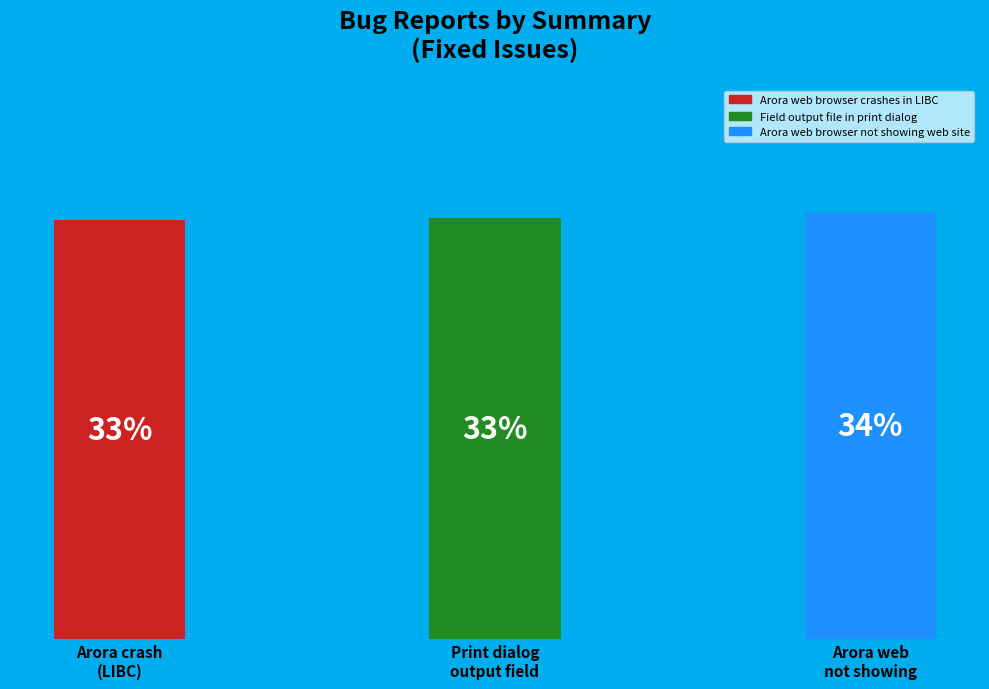

Which slice is the smallest?

Arora web browser crashes in LIBC